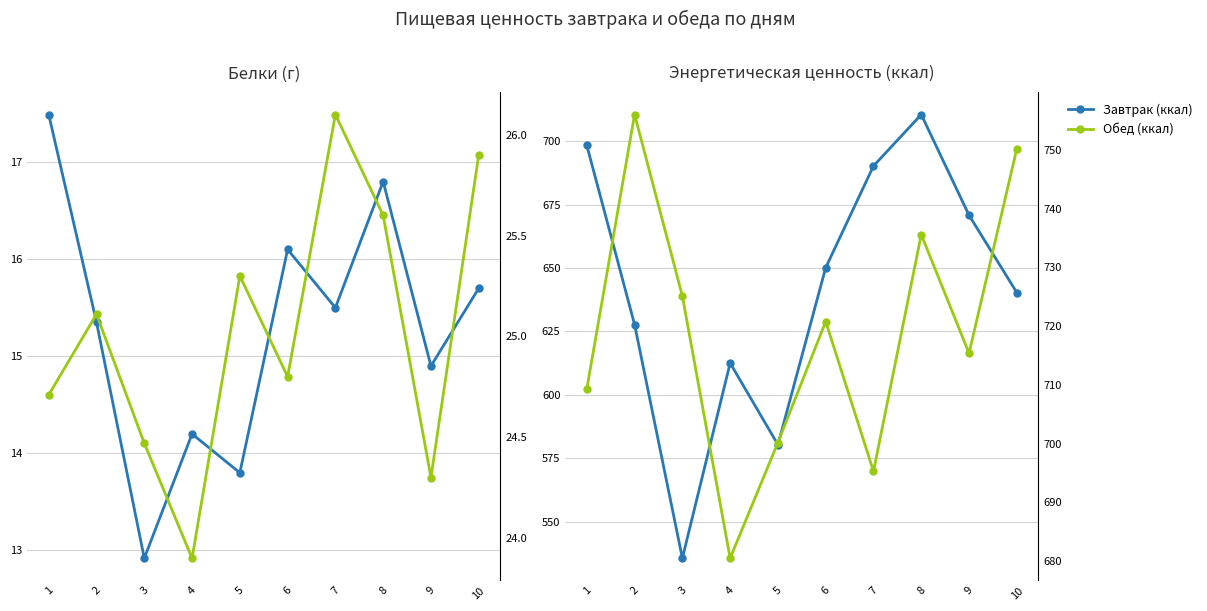

What are all the series names shown in the legend?

Завтрак Б, Завтрак (ккал), Обед Б, Обед (ккал)